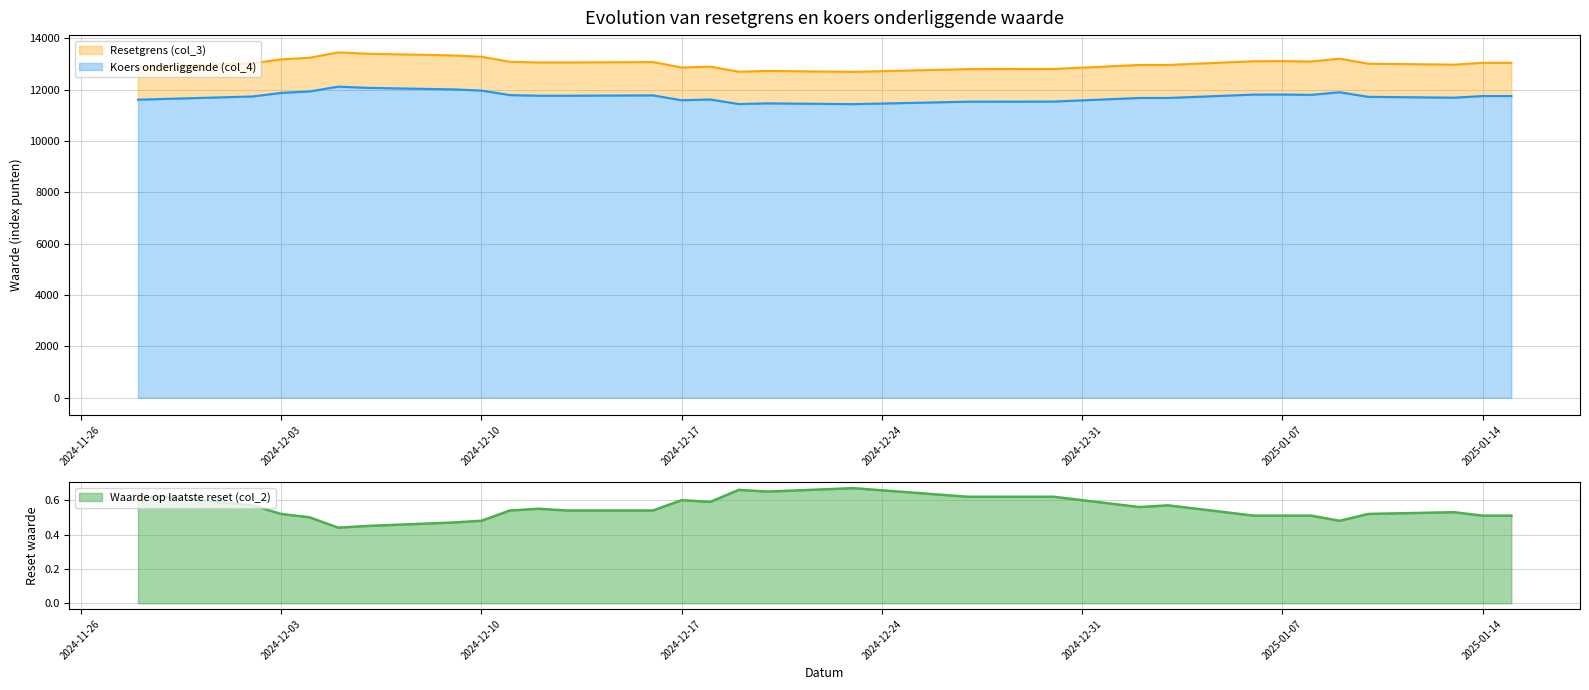

What is the label of the 16th point from the right?

2024-12-18